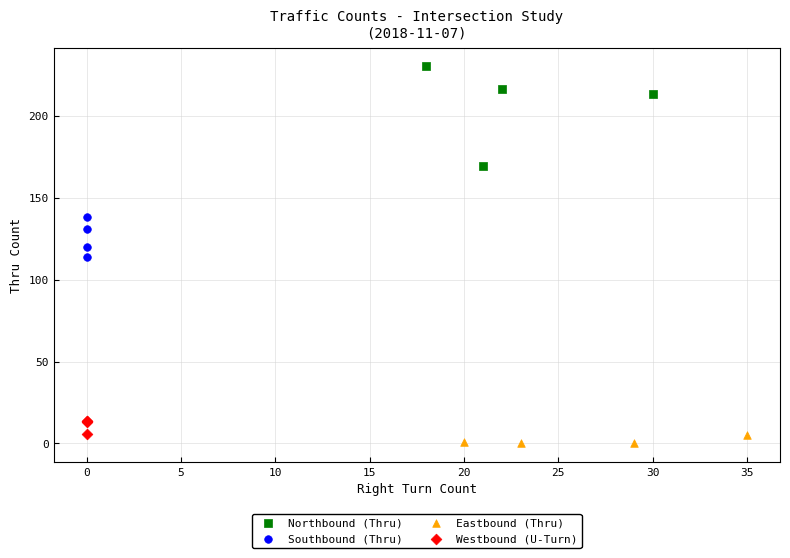

Which series contains the lowest Y value?

Eastbound (Thru)